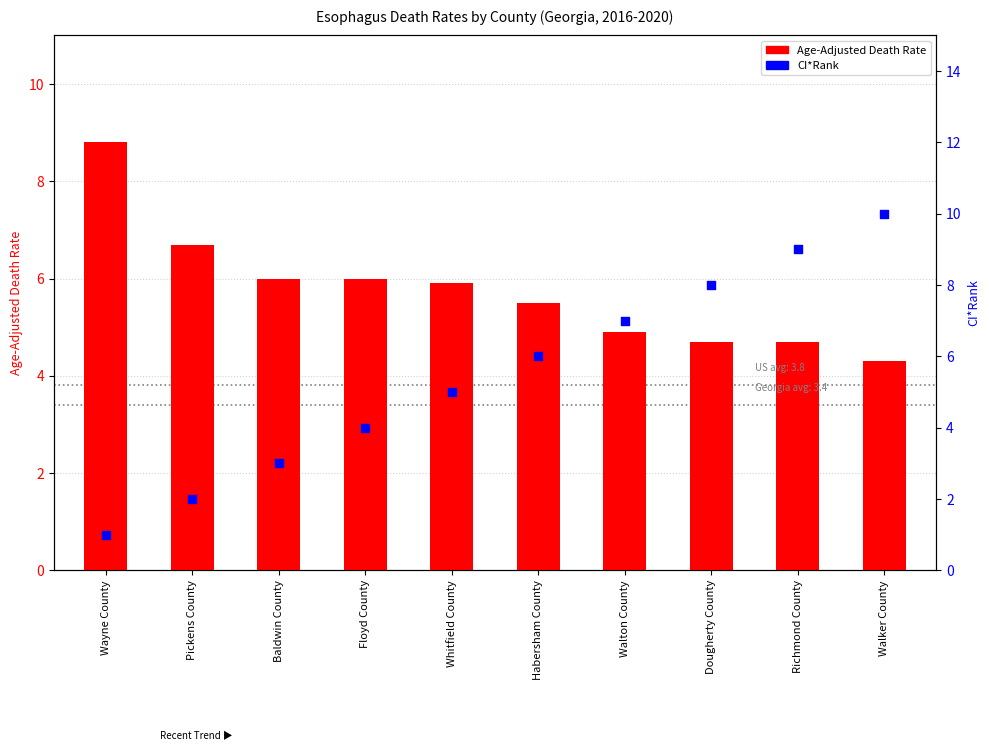

At which category is the sum across all series the highest?

Walker County